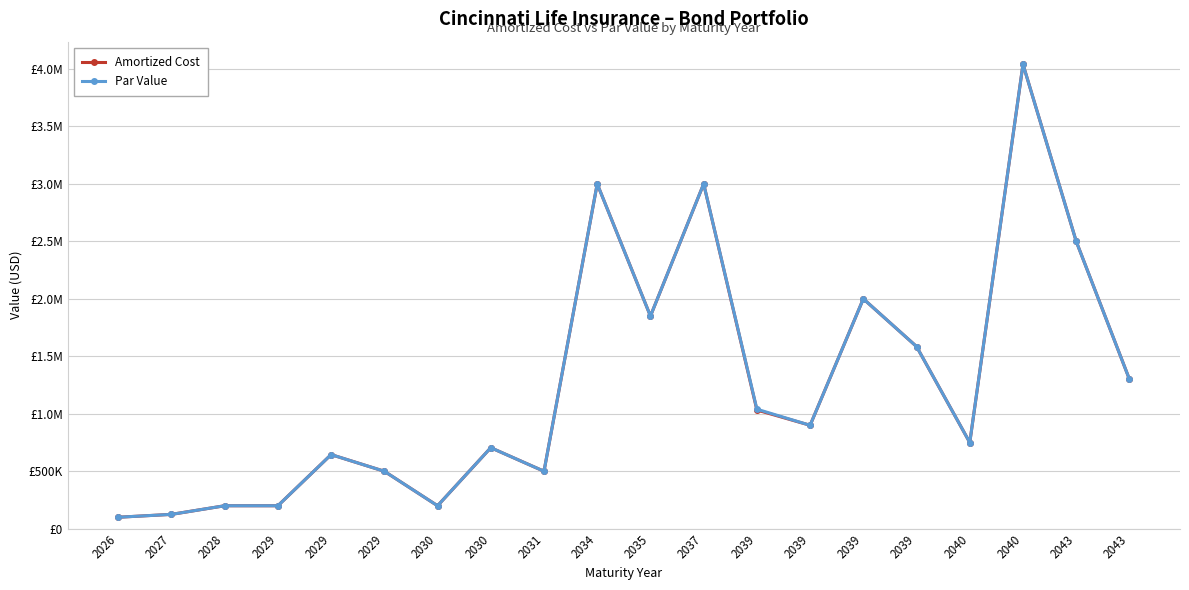

Reading left to right, extract all data points from this chart.

Amortized Cost: 100000.0	125000.0	200000.0	200000.0	645000.0	500000.0	200000.0	705000.0	500000.0	3000000.0	1850000.0	3000000.0	1032876.9	900000.0	2000000.0	1585000.0	750000.0	4040000.0	2500000.0	1300000.0
Par Value: 100000.0	125000.0	200000.0	200000.0	645000.0	500000.0	200000.0	705000.0	500000.0	3000000.0	1850000.0	3000000.0	1040000.0	900000.0	2000000.0	1585000.0	750000.0	4040000.0	2500000.0	1300000.0